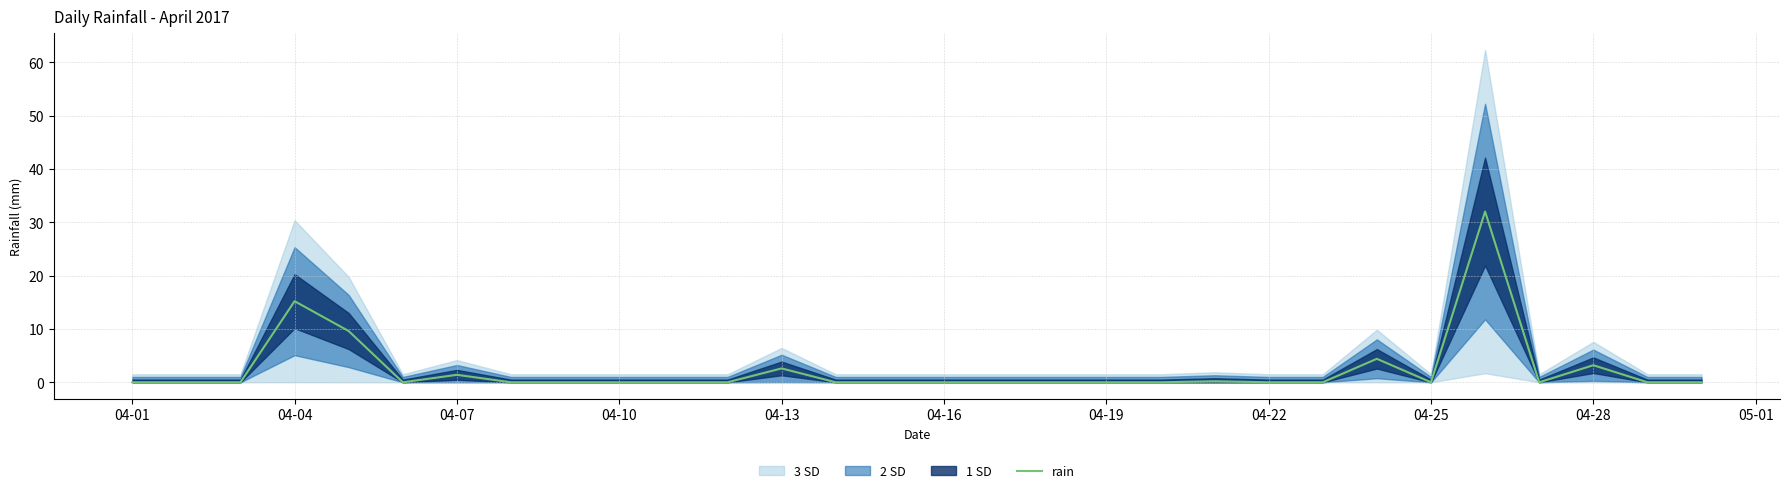

Is it true that the value at 04-13 is 2.6?

True